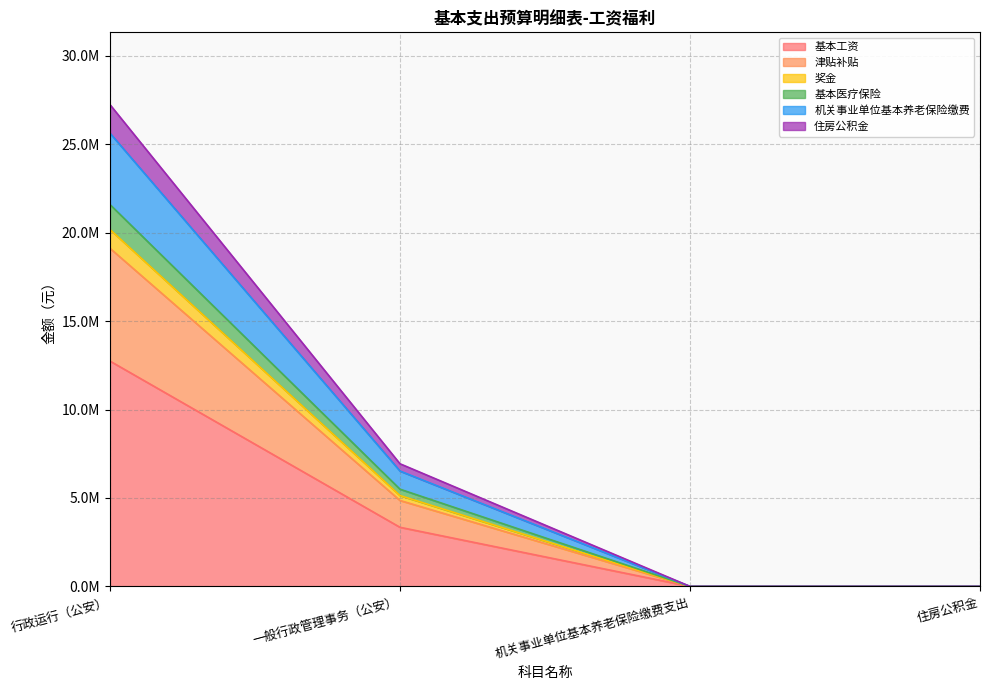

Does the chart display data point markers on the line(s)?

No